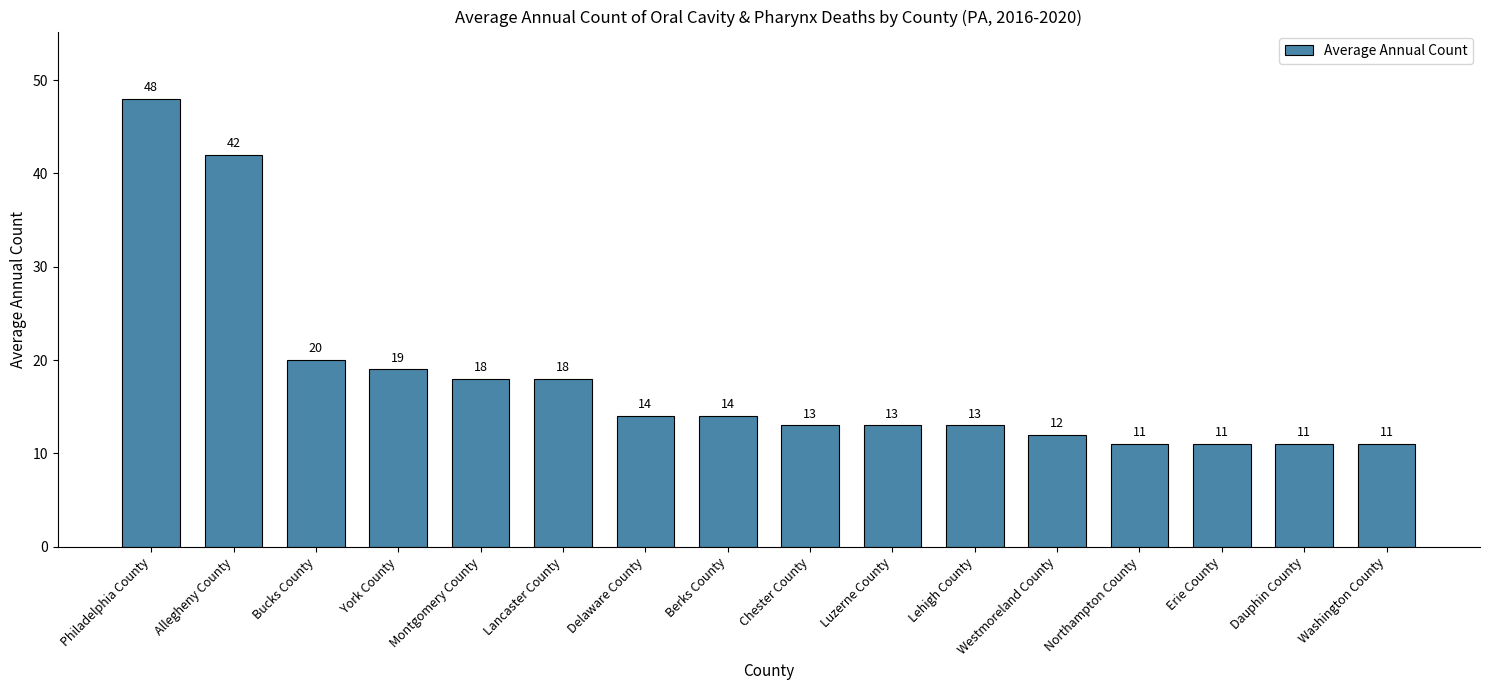

What is the change in value from Berks County to Luzerne County?

-1